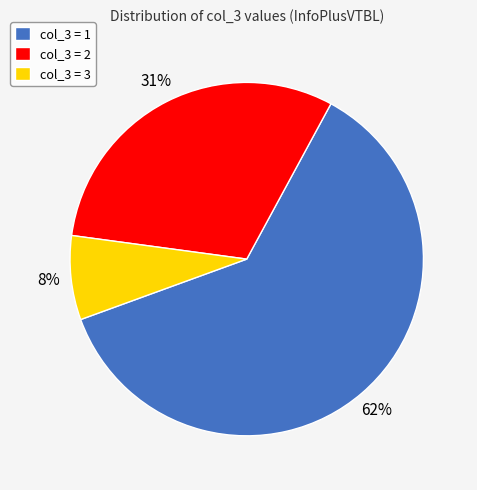

Rank the categories by value from highest to lowest.

col_3 = 1, col_3 = 2, col_3 = 3